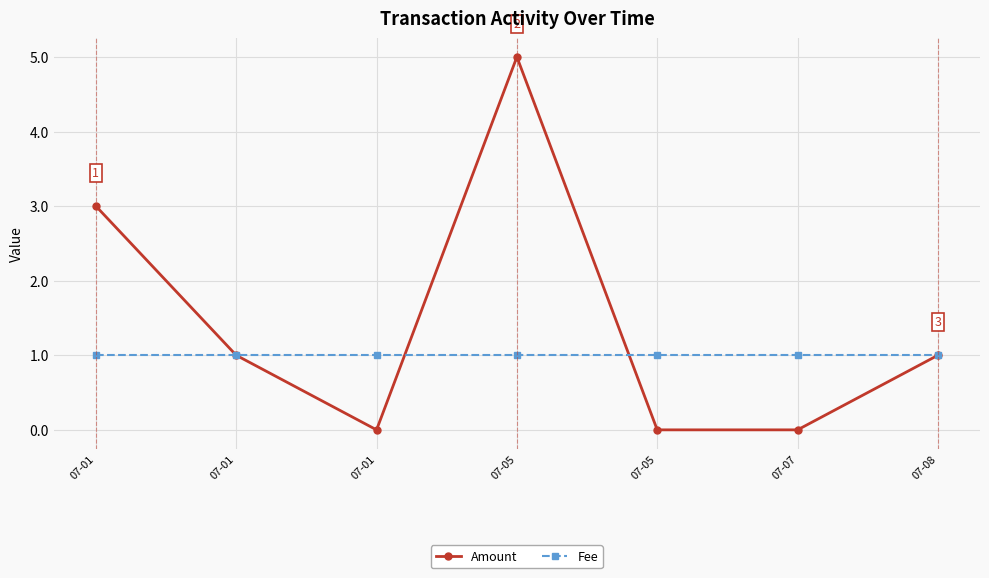

Rank the series by their maximum value, from lowest to highest.

Fee, Amount